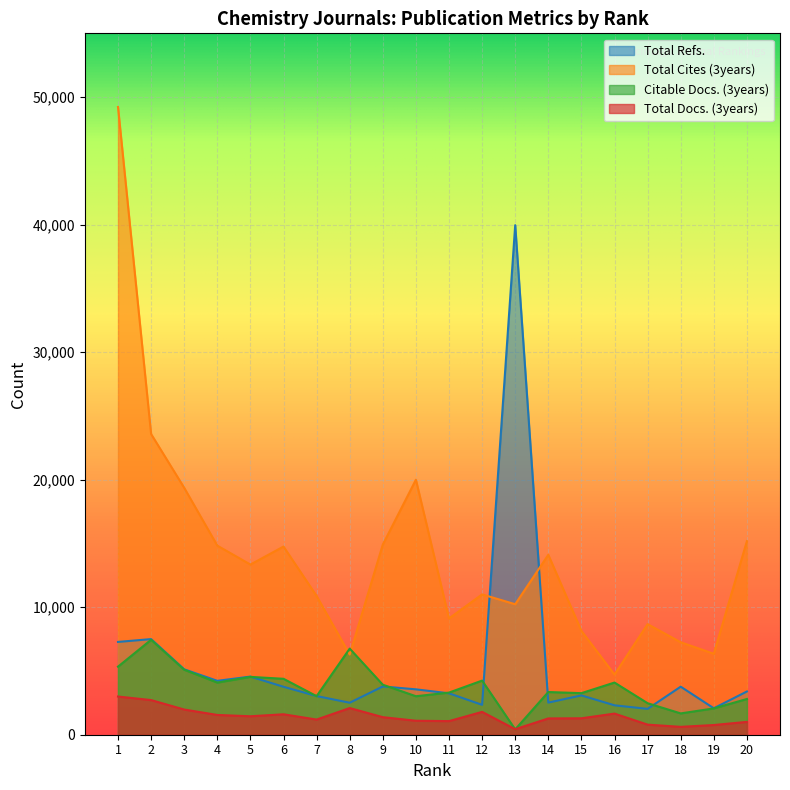

How many lines are shown in the chart?

4